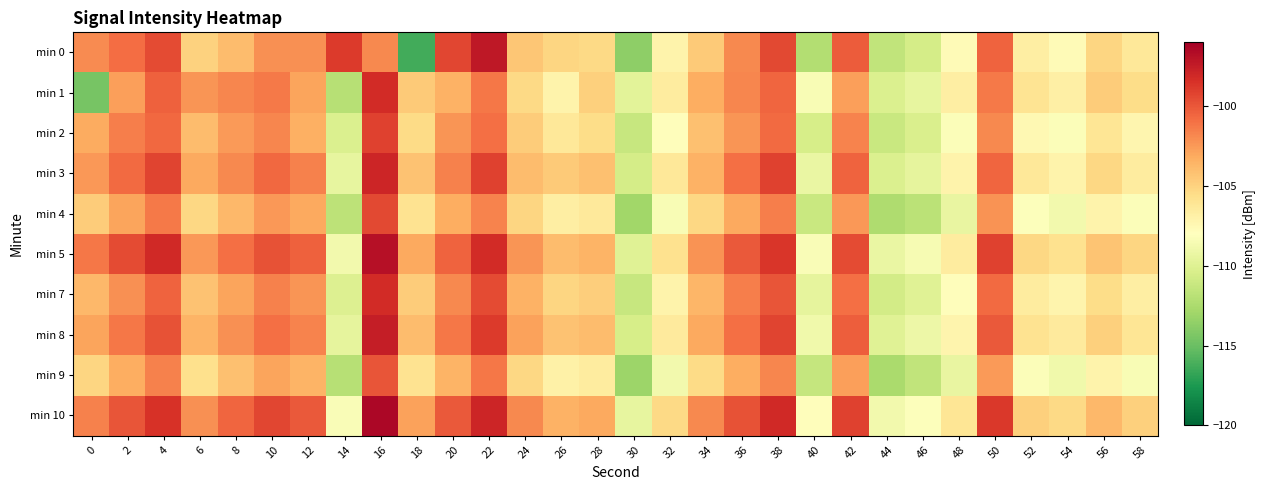

What is the smallest value displayed?

-116.3